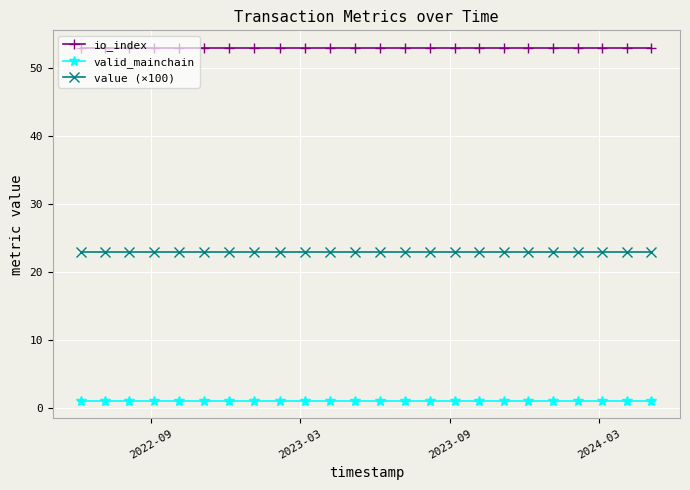

True or false: valid_mainchain and io_index cross at least once.

False